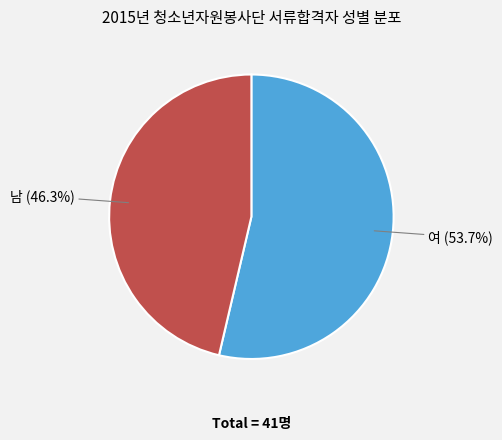

Is there a majority slice in this chart?

Yes